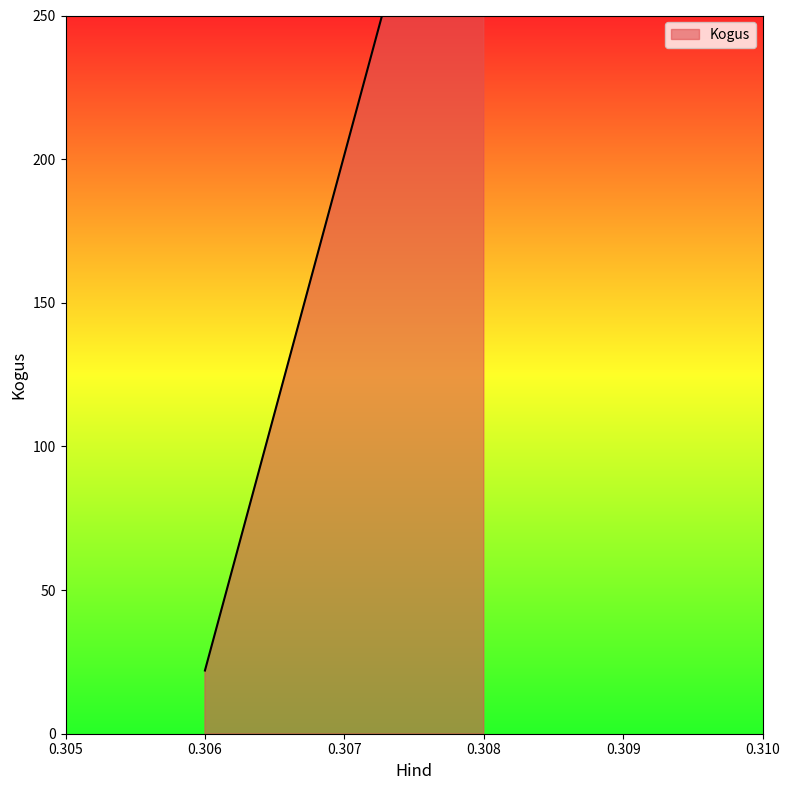

Between 0.308 and 0.308, which is larger?

0.308